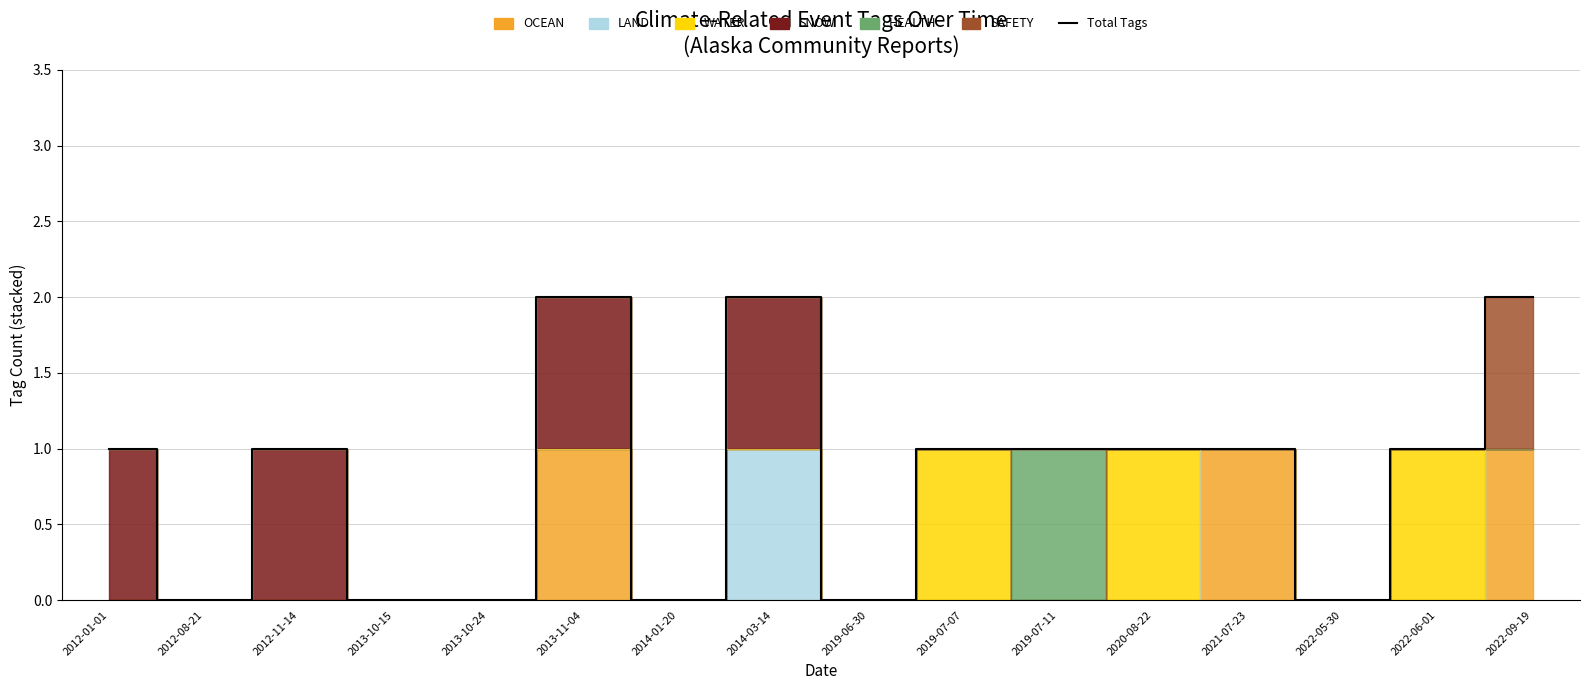

Reading left to right, extract all data points from this chart.

1	0	1	0	0	2	0	2	0	1	1	1	1	0	1	2